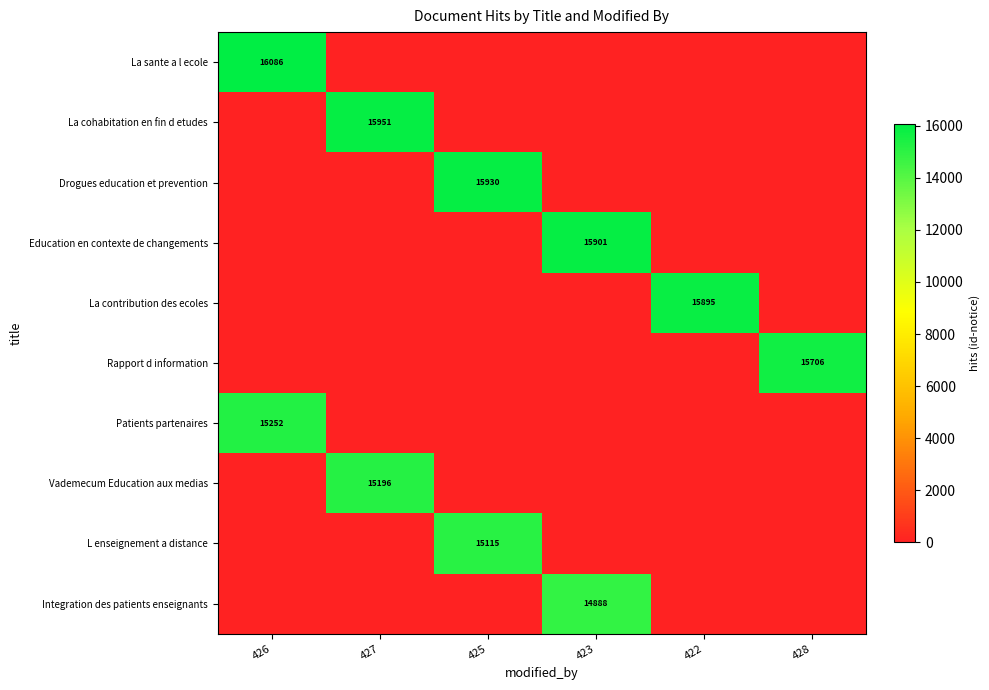

The Integration des patients enseignants series shows 19506 at 423. True or false?

False